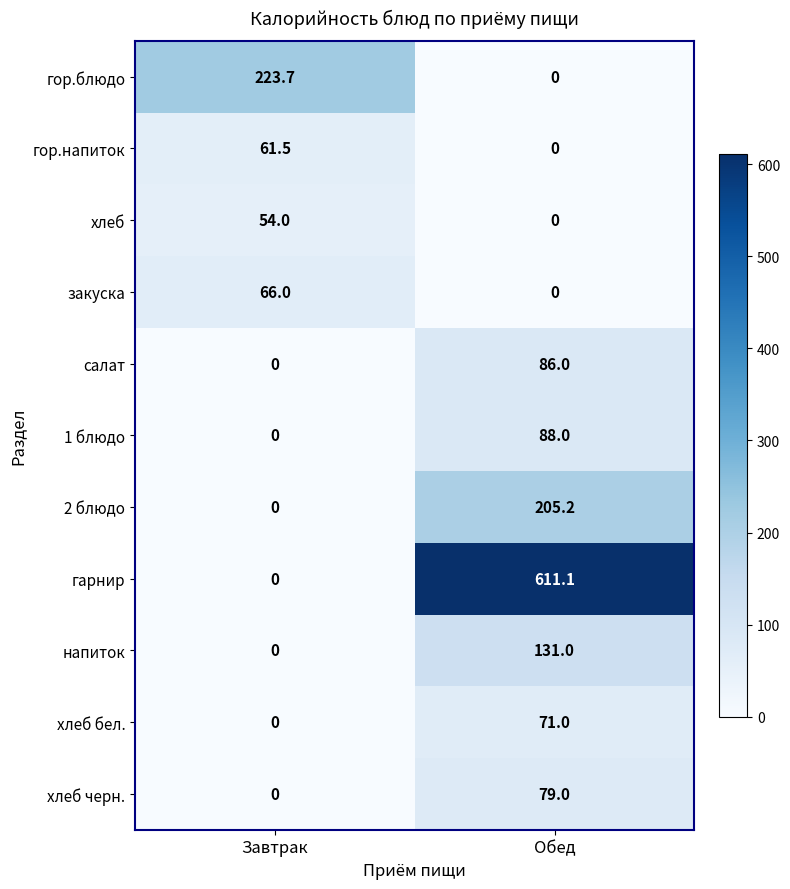

Is it true that напиток equals 58.5 at Завтрак?

False